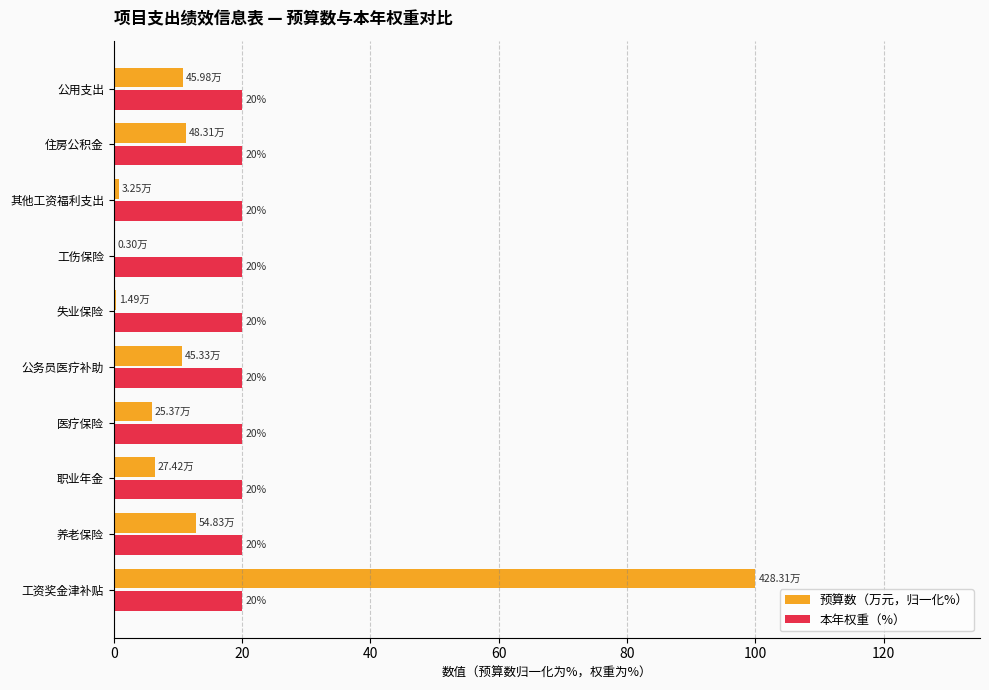

What is the sum of all 本年权重（%） values?

200.0